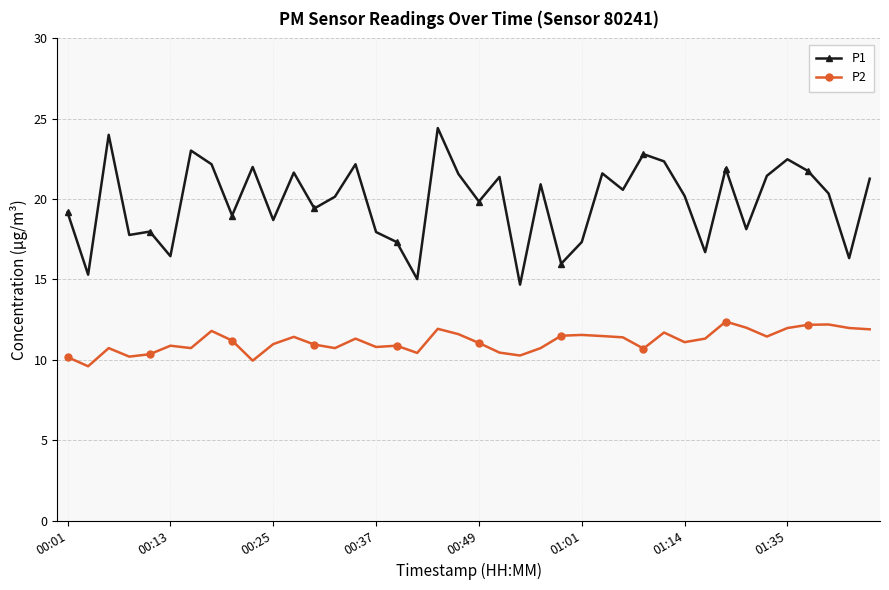

Which series has the largest range (max minus min)?

P1